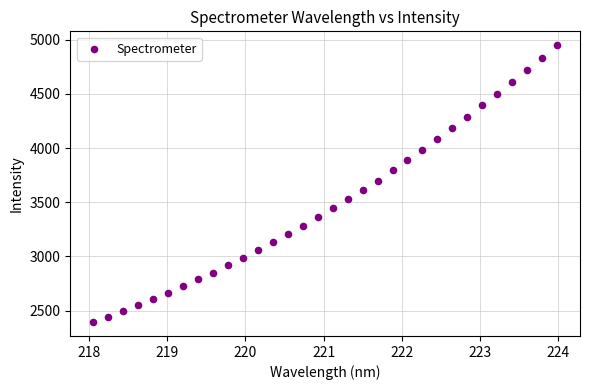

What is the range of Y values (max minus min)?

2552.7